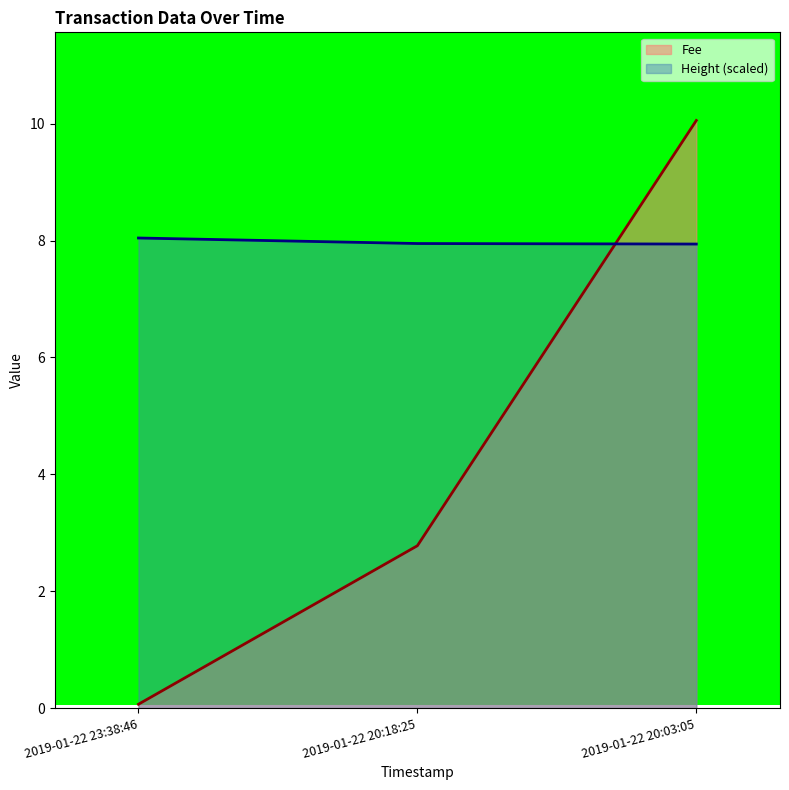

What is the average value of the Height series?

8.0